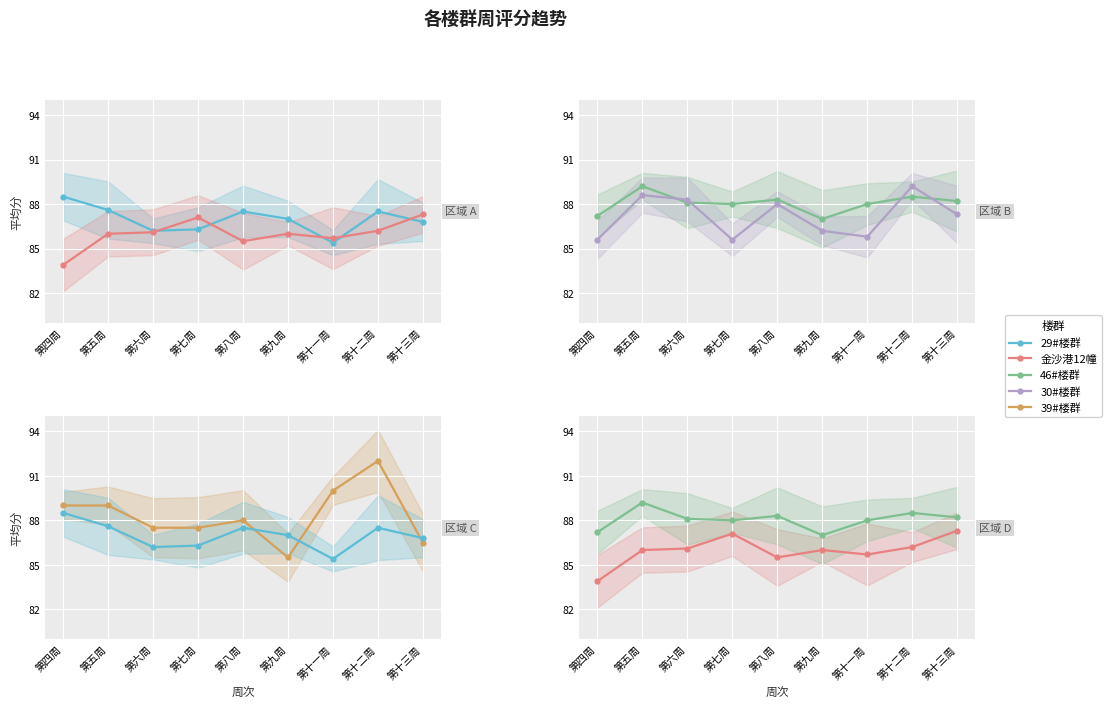

At which category is the sum across all series the highest?

第十二周